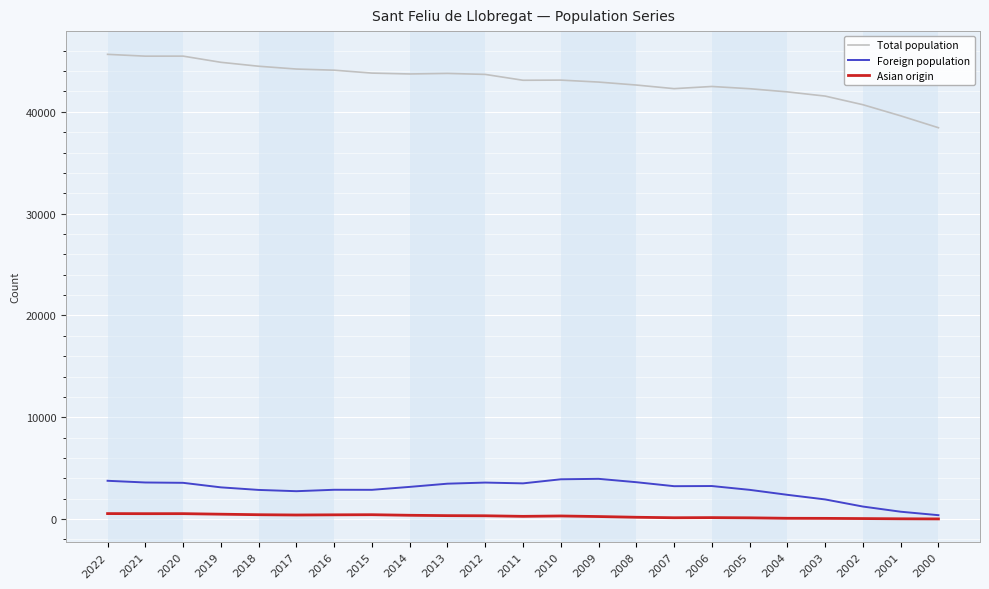

True or false: Total population and Asian origin cross at least once.

False